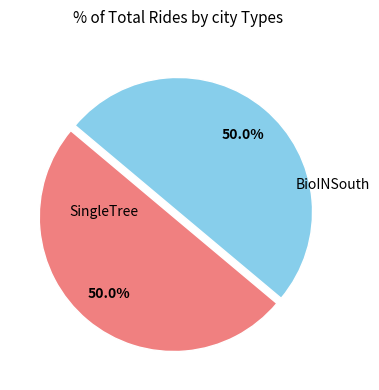

How many slices are in this pie chart?

2